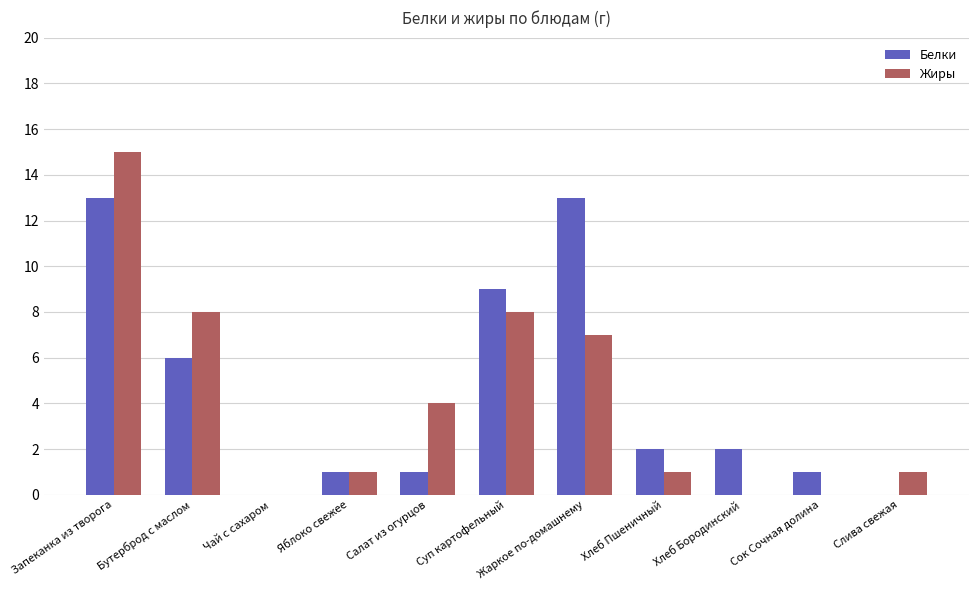

What is the sum of all Жиры values?

45